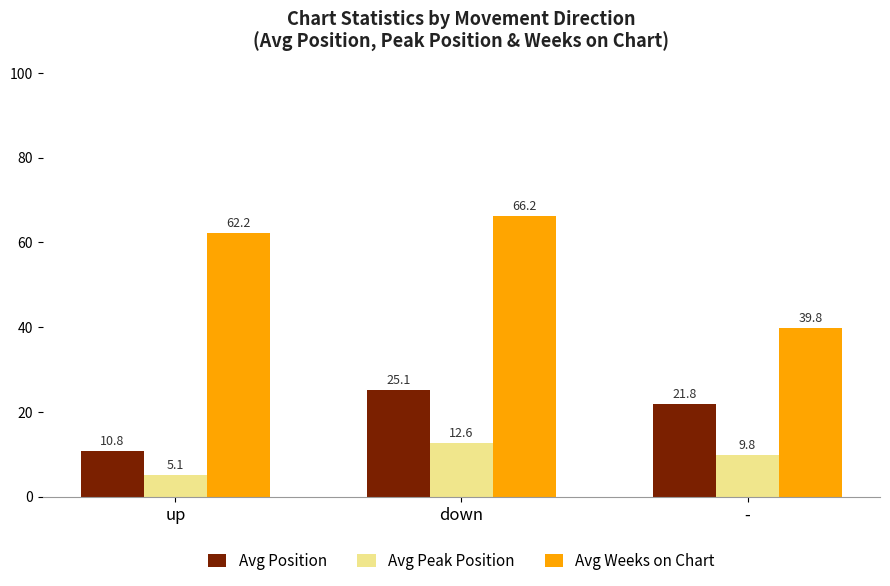

What is the label of the 1st bar from the left?

up